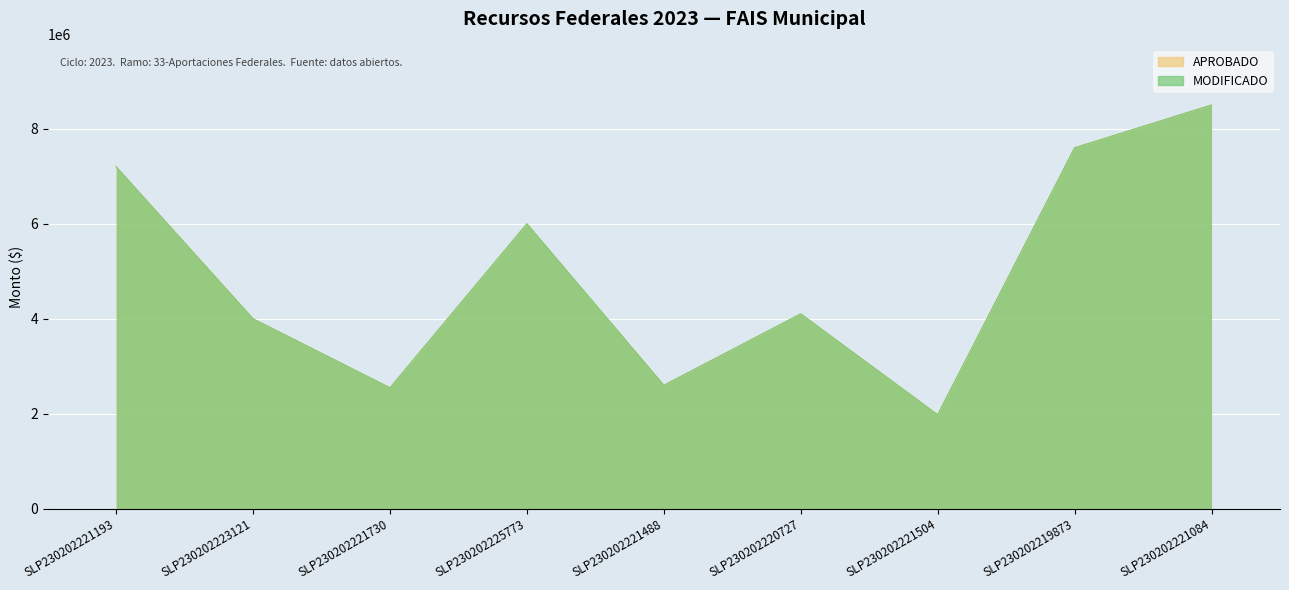

True or false: APROBADO and MODIFICADO cross at least once.

False